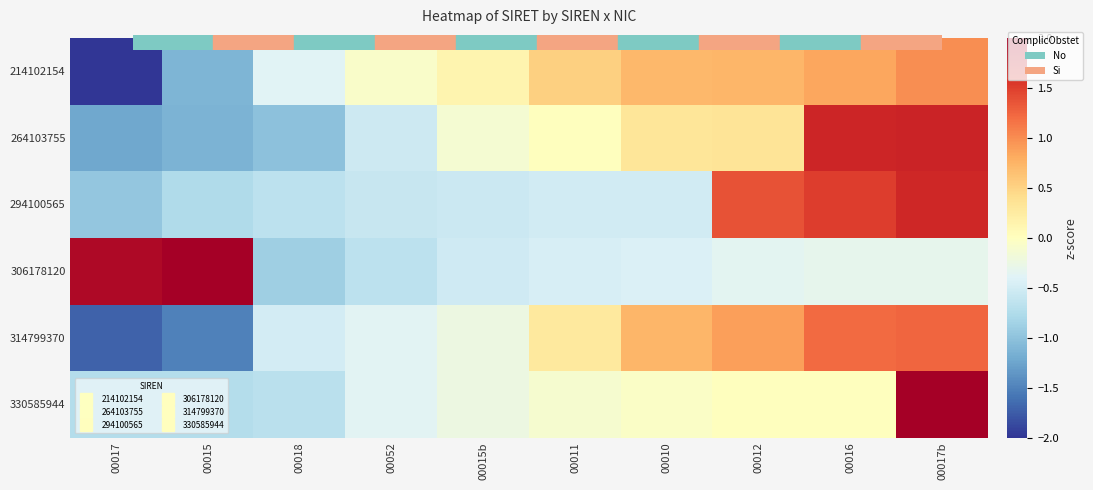

Reading right to left, extract all data points from this chart.

214102154: 00017b=1.0	00016=0.8	00012=0.7	00010=0.7	00011=0.5	00015b=0.1	00052=-0.1	00018=-0.4	00015=-1.1	00017=-2.4
264103755: 00017b=1.7	00016=1.7	00012=0.3	00010=0.3	00011=0.0	00015b=-0.1	00052=-0.5	00018=-1.0	00015=-1.1	00017=-1.2
294100565: 00017b=1.7	00016=1.5	00012=1.4	00010=-0.5	00011=-0.5	00015b=-0.6	00052=-0.6	00018=-0.7	00015=-0.8	00017=-1.0
306178120: 00017b=-0.3	00016=-0.3	00012=-0.4	00010=-0.4	00011=-0.5	00015b=-0.5	00052=-0.7	00018=-0.9	00015=2.0	00017=1.9
314799370: 00017b=1.2	00016=1.2	00012=0.9	00010=0.7	00011=0.3	00015b=-0.2	00052=-0.4	00018=-0.5	00015=-1.5	00017=-1.7
330585944: 00017b=2.9	00016=0.0	00012=0.0	00010=-0.1	00011=-0.1	00015b=-0.2	00052=-0.4	00018=-0.7	00015=-0.7	00017=-0.7